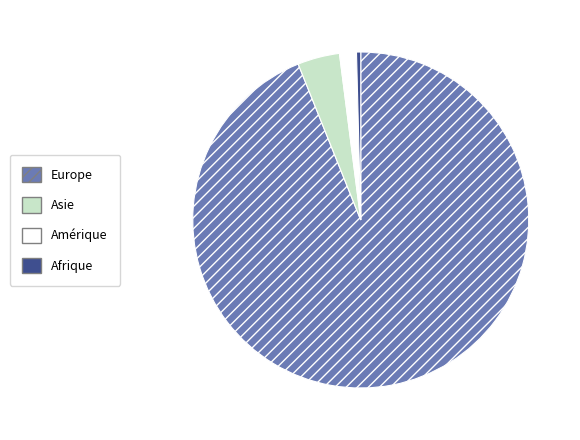

Is it true that Asie is 15% of the pie?

False